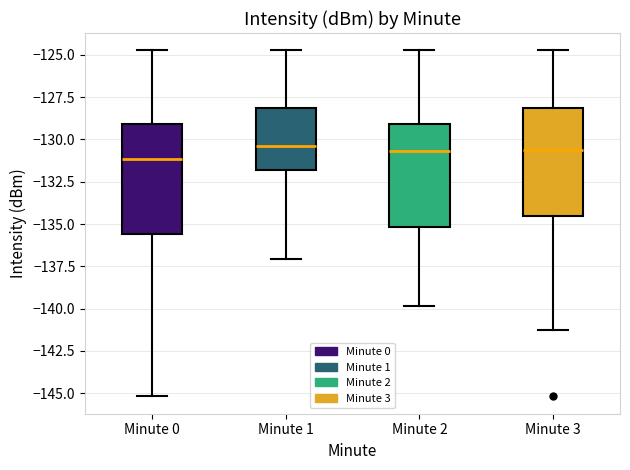

Reading left to right, read every box against the y-axis: the position of its median line, the range the box covers, and the ends of its whiskers. The values are not printed on the chart, so give them approximately, as read against the axis.

Minute 0: median -131.0, box -135.5 to -129.0, whiskers -145.0 to -124.5
Minute 1: median -130.5, box -132.0 to -128.0, whiskers -137.0 to -124.5
Minute 2: median -130.5, box -135.0 to -129.0, whiskers -140.0 to -124.5
Minute 3: median -130.5, box -134.5 to -128.0, whiskers -141.5 to -124.5